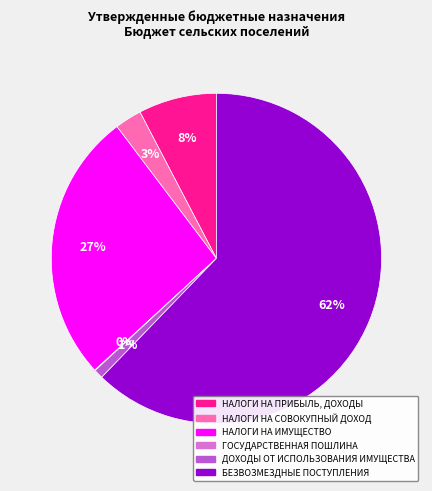

To the nearest percent, what is the average slice percentage?

17%